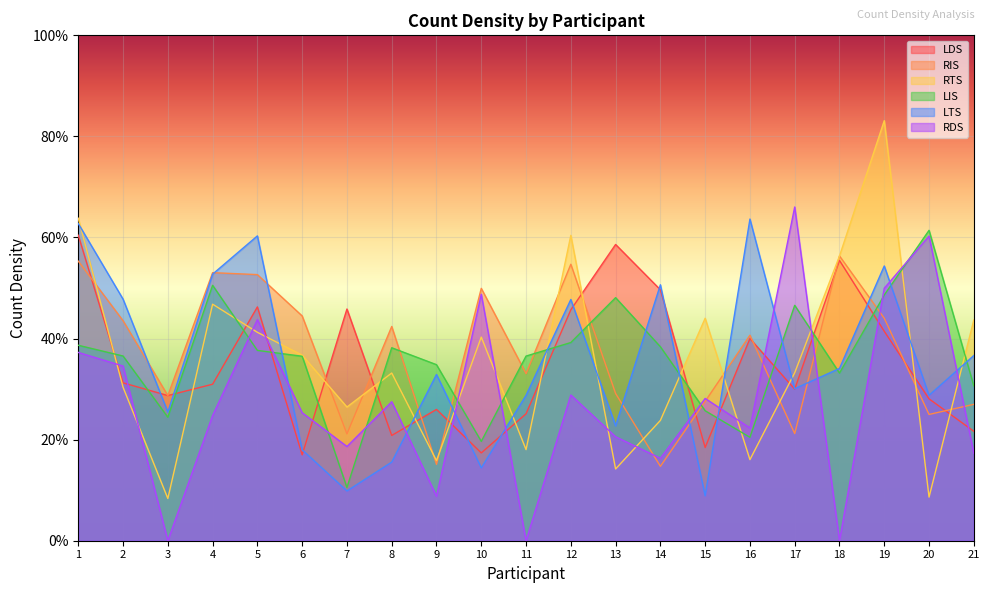

Where is the first local minimum for LIS?

3